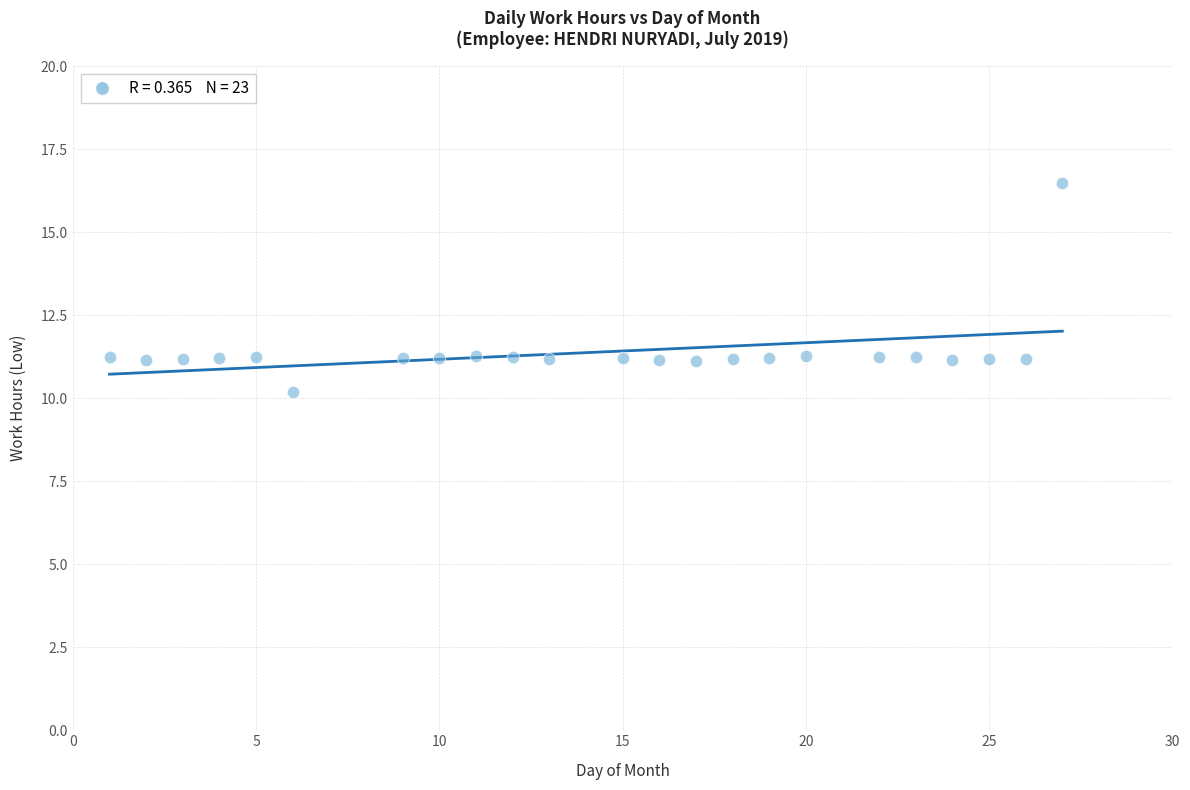

What is the range of Y values (max minus min)?

6.3